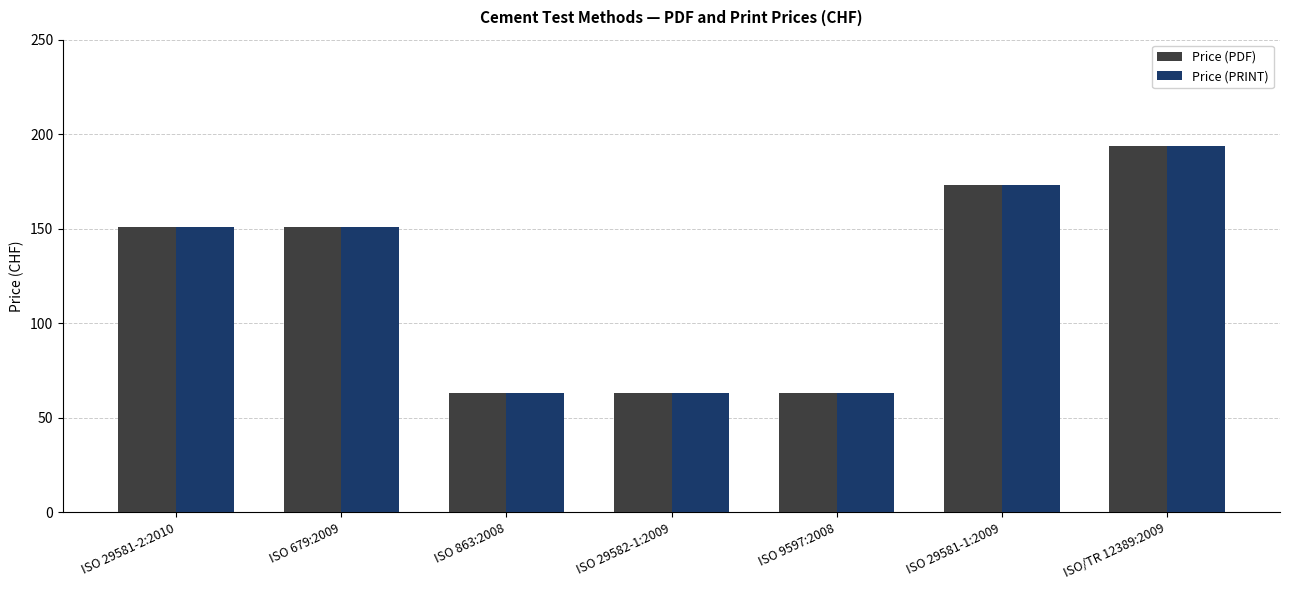

At how many categories does at least one series exceed 84?

4